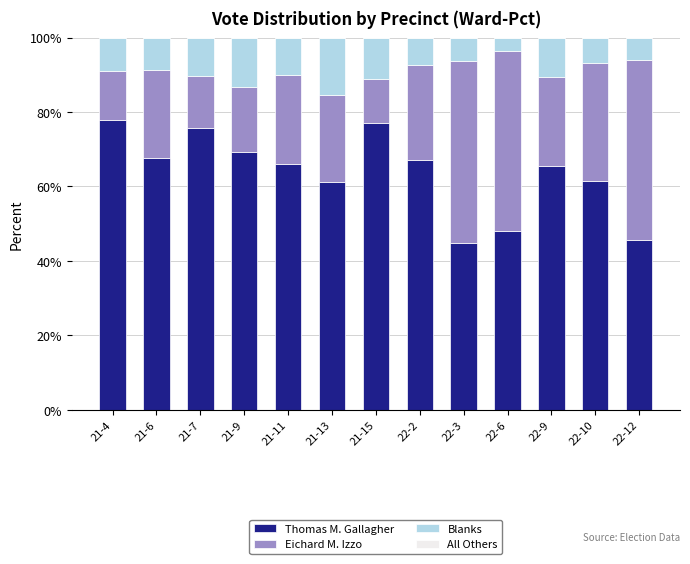

What is the maximum value for Thomas M. Gallagher?

78.0